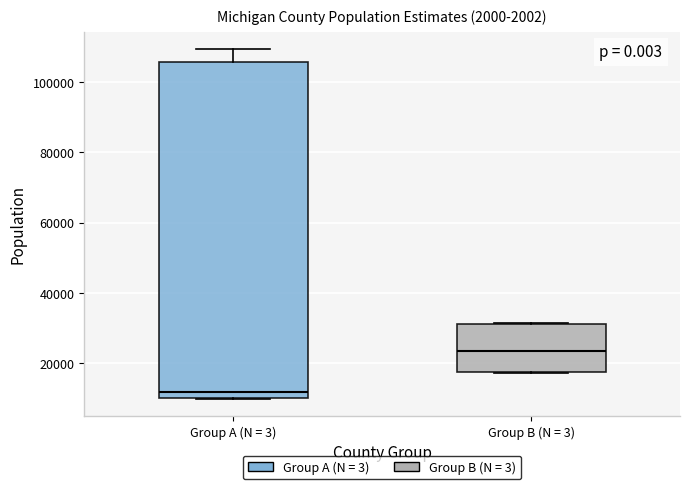

Reading left to right, read every box against the y-axis: the position of its median line, the range the box covers, and the ends of its whiskers. The values are not printed on the chart, so give them approximately, as read against the axis.

Group A (N = 3): median 12000, box 10000 to 106000, whiskers 10000 to 110000
Group B (N = 3): median 24000, box 18000 to 32000, whiskers 18000 to 32000